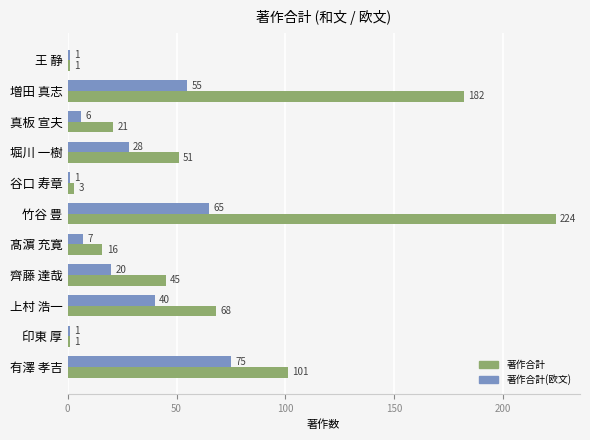

Is it true that 著作合計(欧文) equals 71 at 上村 浩一?

False